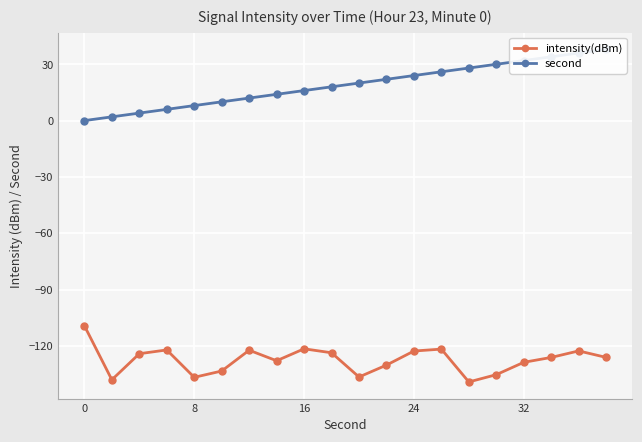

True or false: intensity(dBm) has a value of -167.7 at 16.

False